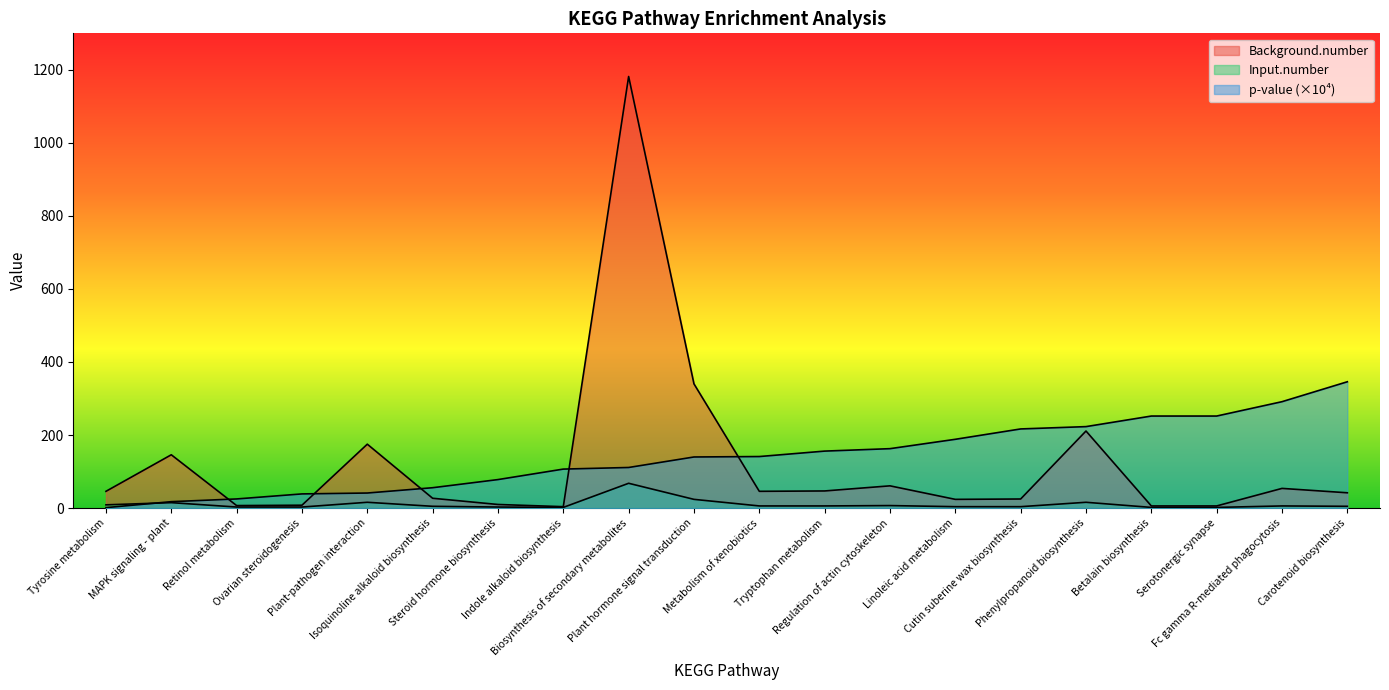

Does the chart display data point markers on the line(s)?

No